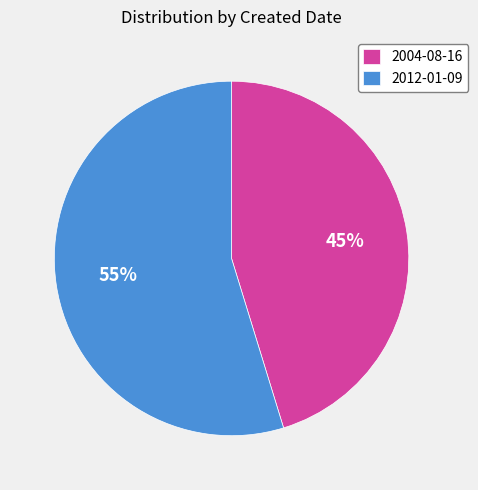

To the nearest percent, what percentage of the pie is 2012-01-09?

55%